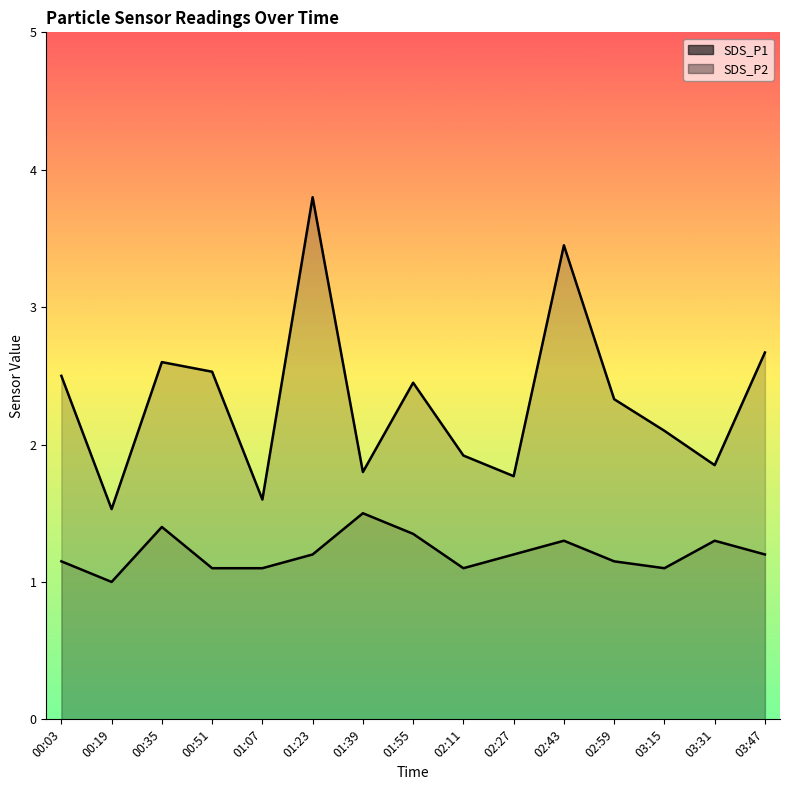

Which series has the widest spread of values?

SDS_P1